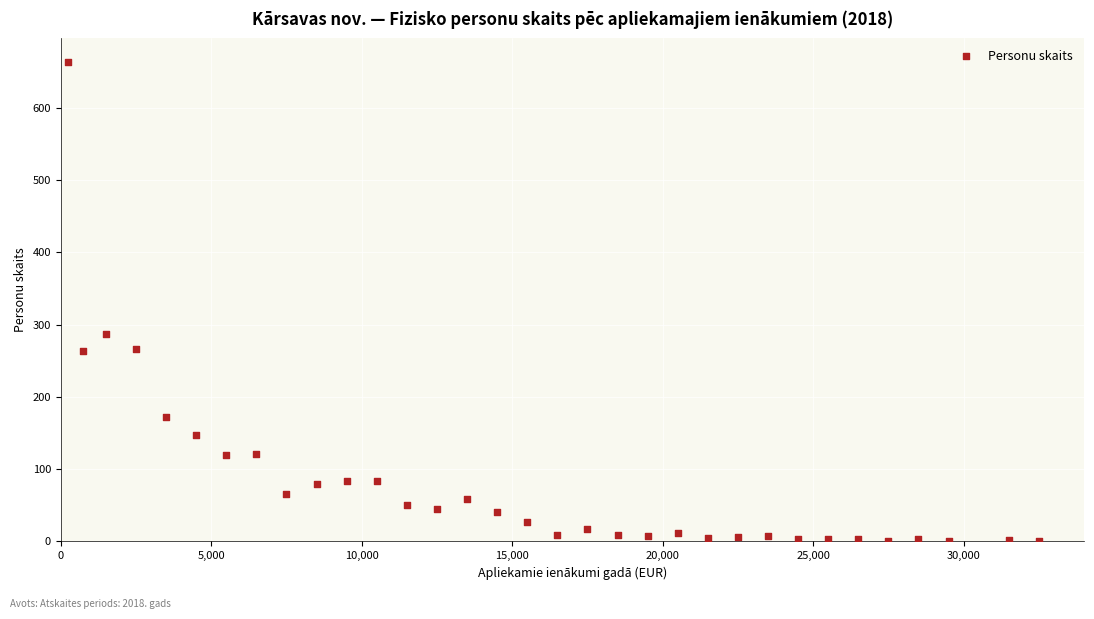

What Y value in the scatter plot is closest to 332?

287